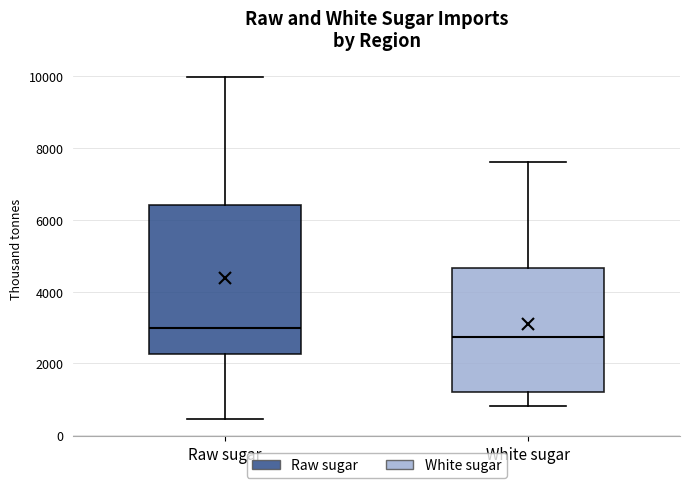

Where is the lower edge of the box for White sugar on the y-axis? The values are not printed on the chart, so give them approximately, as read against the axis.

1200